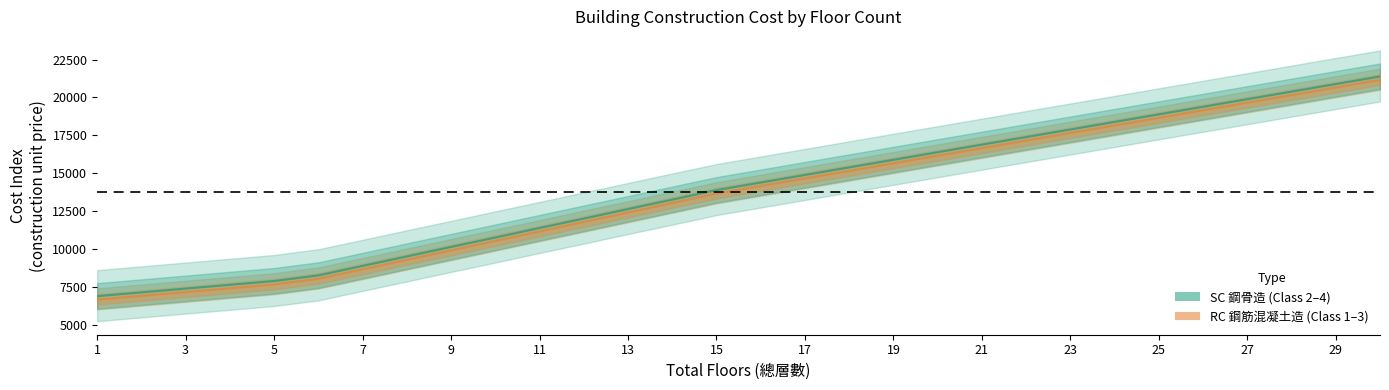

List the series in order of their peak value, lowest first.

RC_Class2 (mid), SC_Class3 (mid)